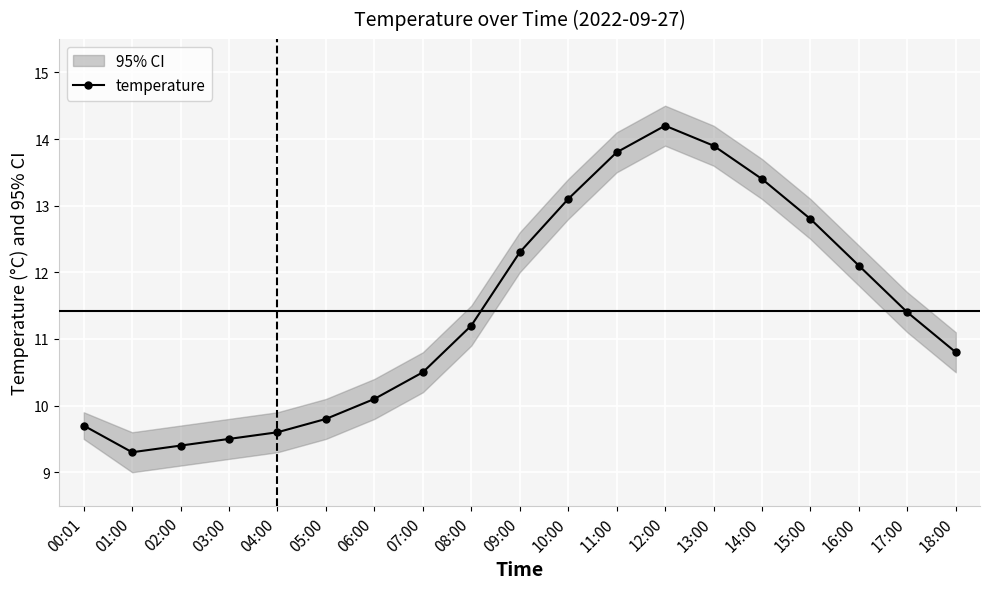

What is the change in value from 11:00 to 12:00?

+0.4